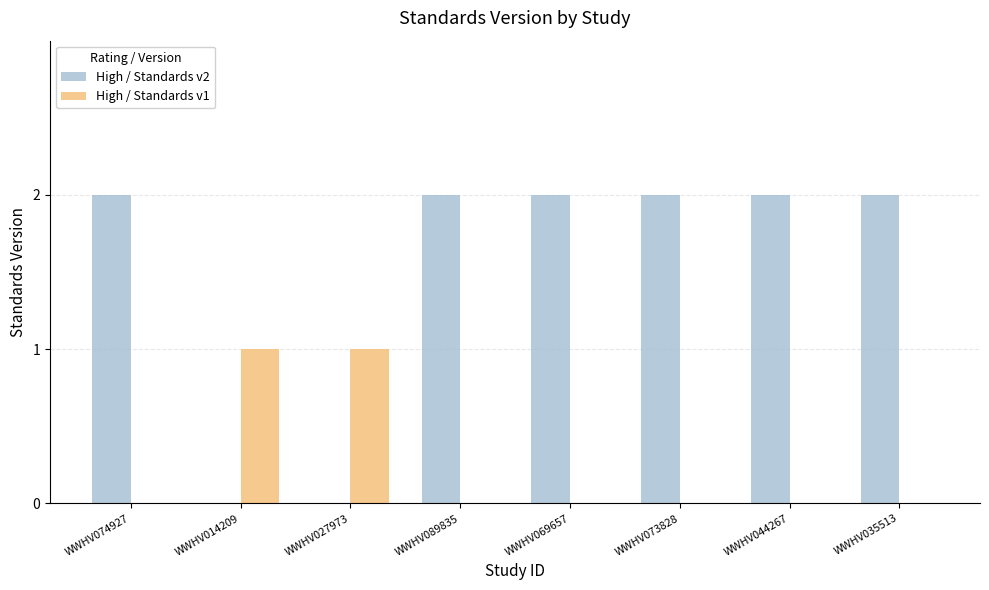

Is the value of High / Standards v2 at WWHV035513 greater than the value of High / Standards v1 at WWHV044267?

Yes